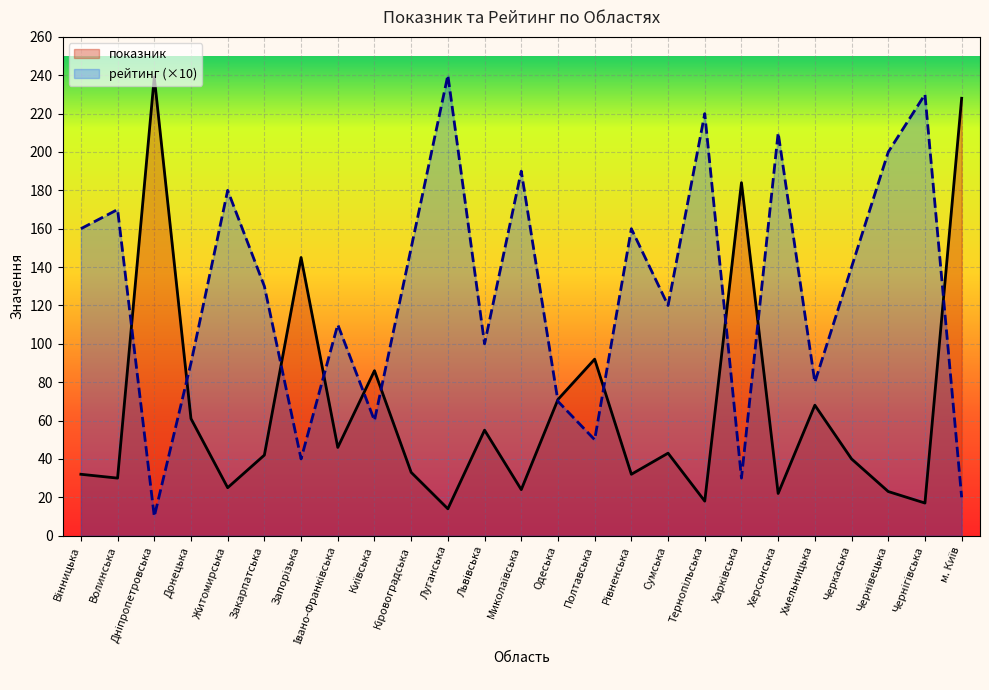

Where is the first local minimum for показник?

Волинська